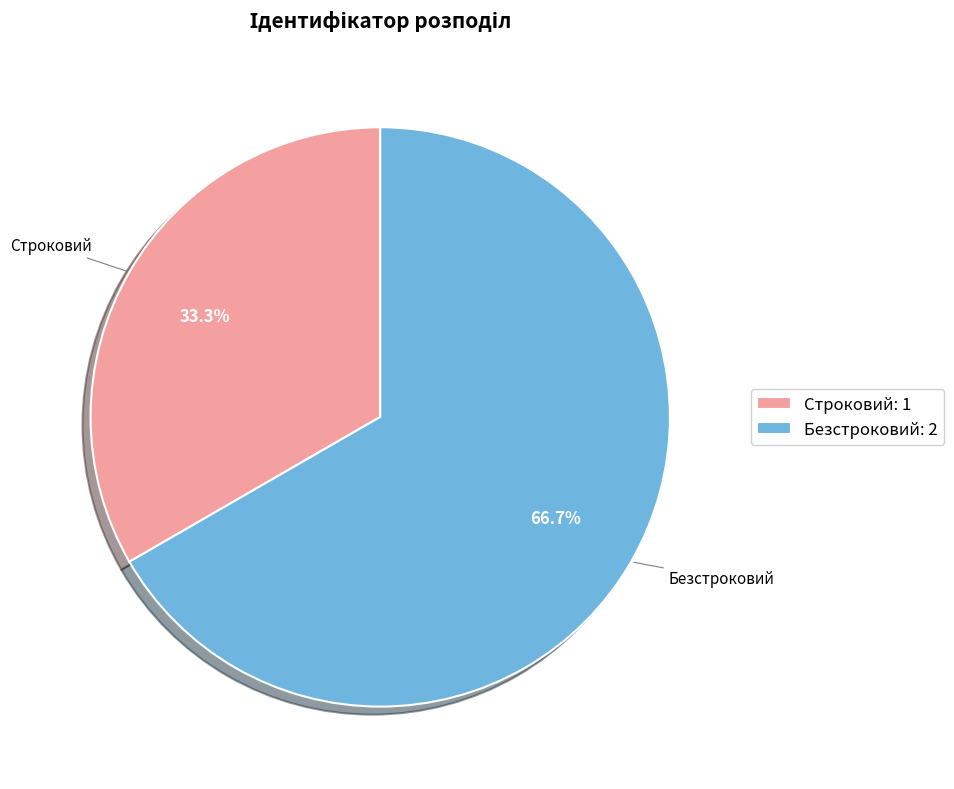

What is the smallest slice in the pie chart?

Строковий